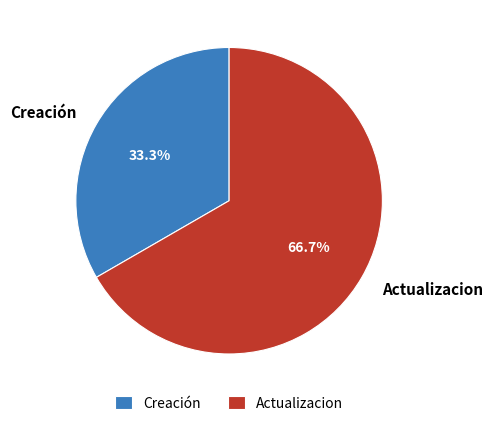

Is there a majority slice in this chart?

Yes